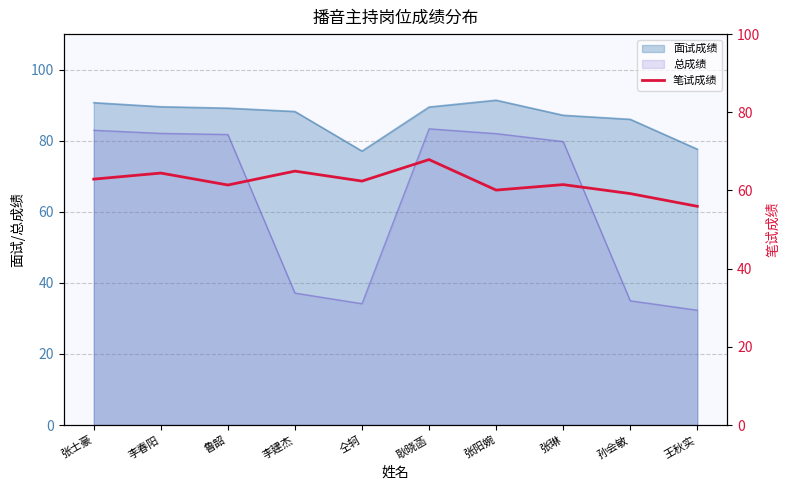

Is the value of 总成绩 at 孙会敏 greater than the value of 面试成绩 at 李春阳?

No